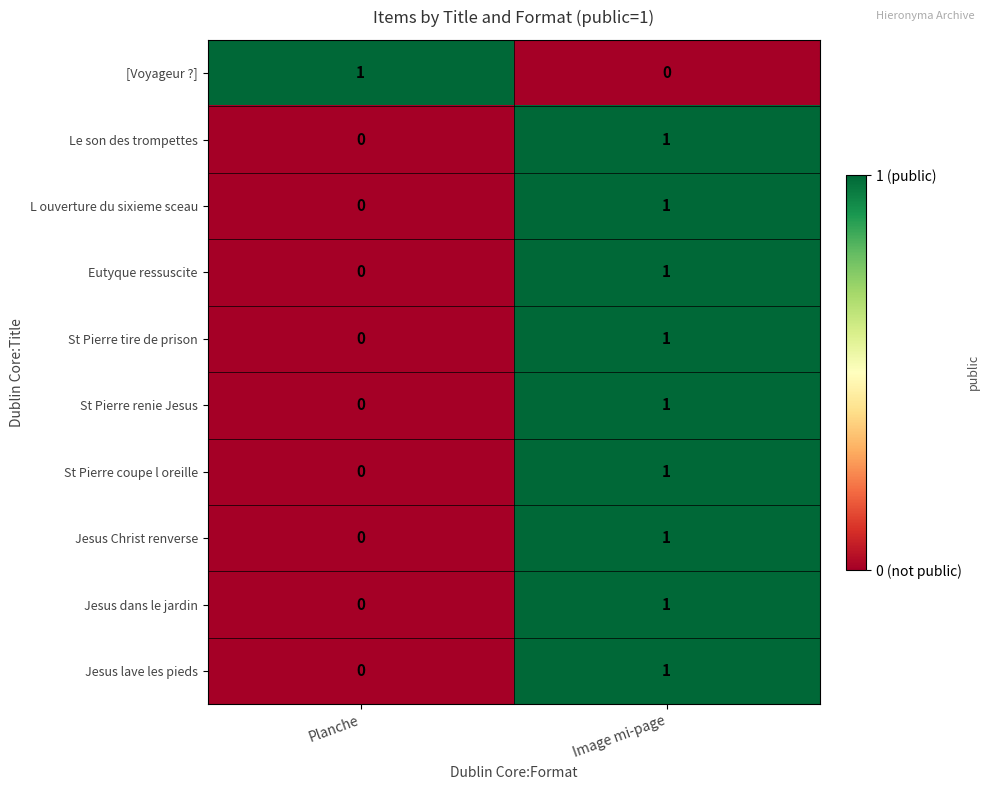

Is the value of St Pierre coupe l oreille at Planche greater than the value of Jesus dans le jardin at Image mi-page?

No